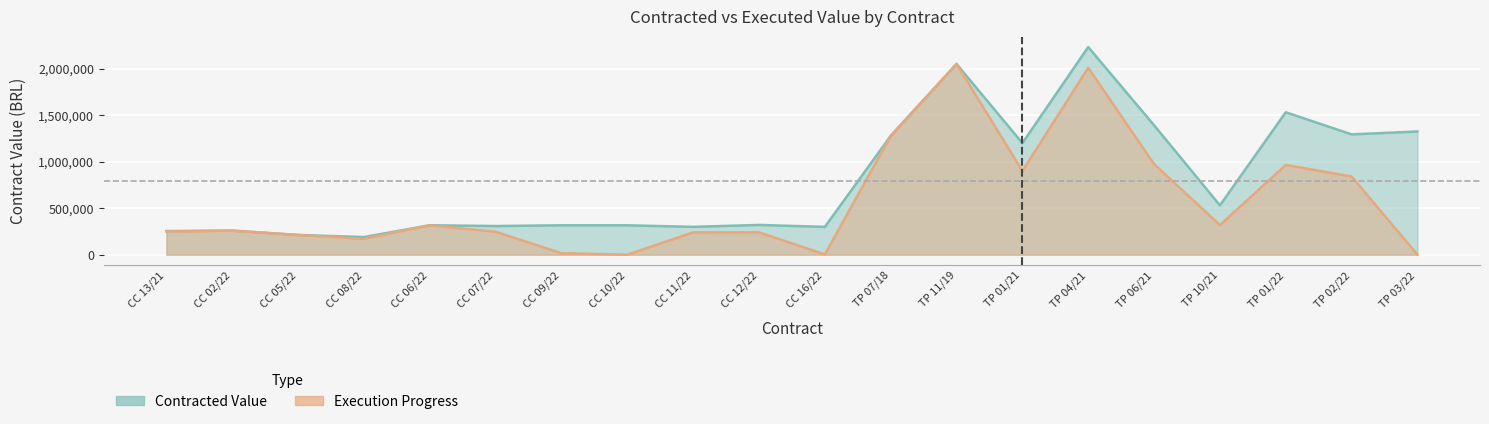

What is the highest value of the Execution Progress series?

2050575.4